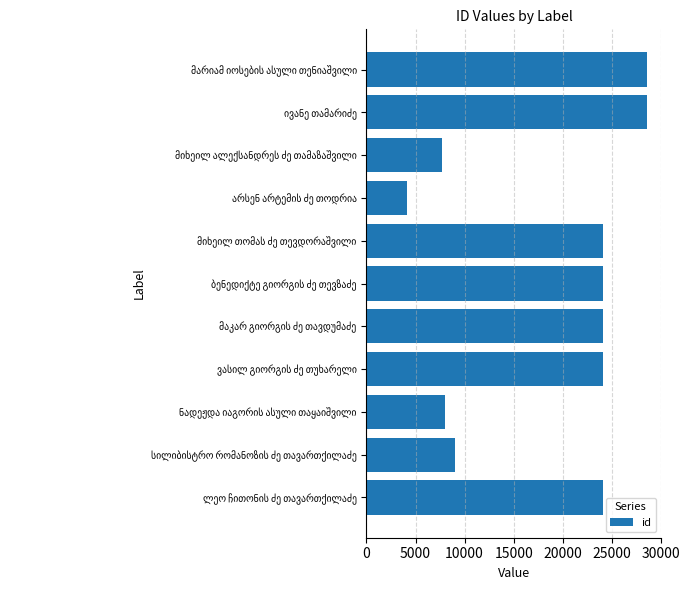

What is the greatest value displayed?

28609